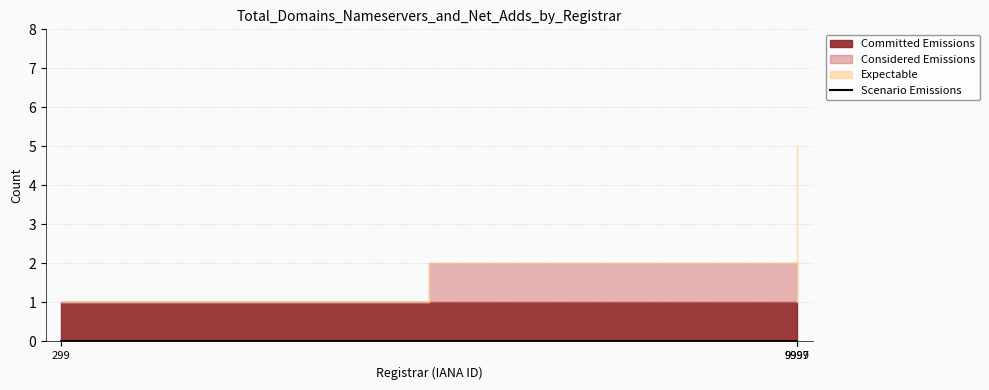

Rank the series by their maximum value, from lowest to highest.

Scenario Emissions, Committed Emissions, Considered Emissions, Expectable